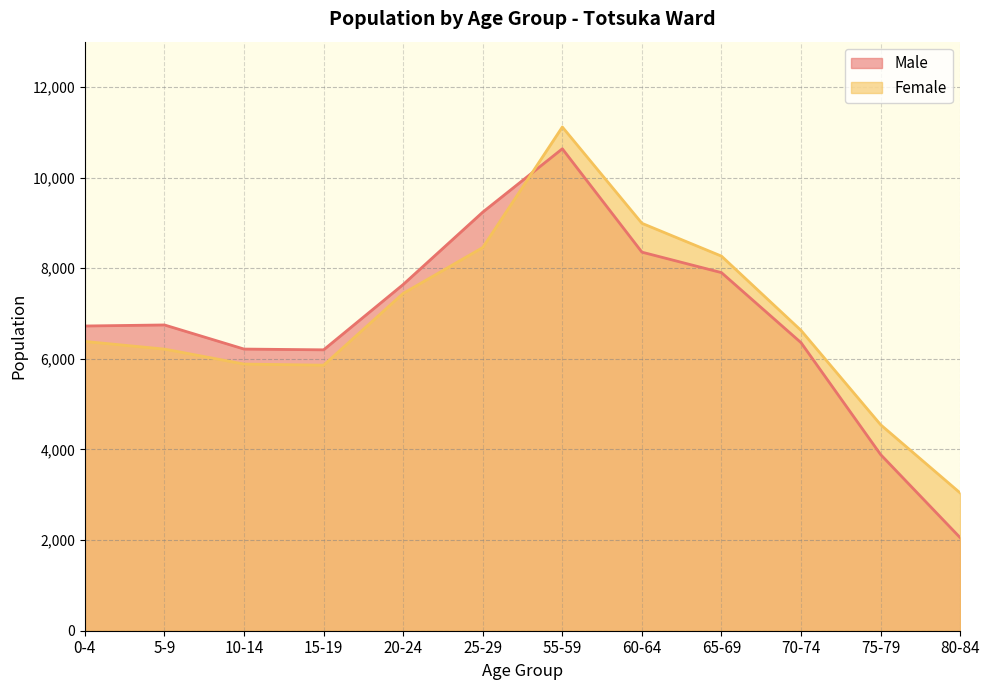

Rank the series at 20-24 from highest to lowest value.

Male, Female